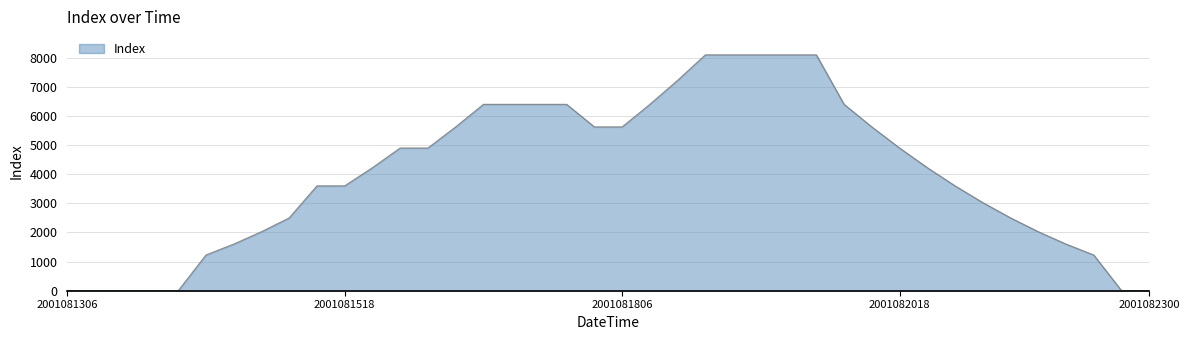

What is the maximum value shown in the chart?

8100